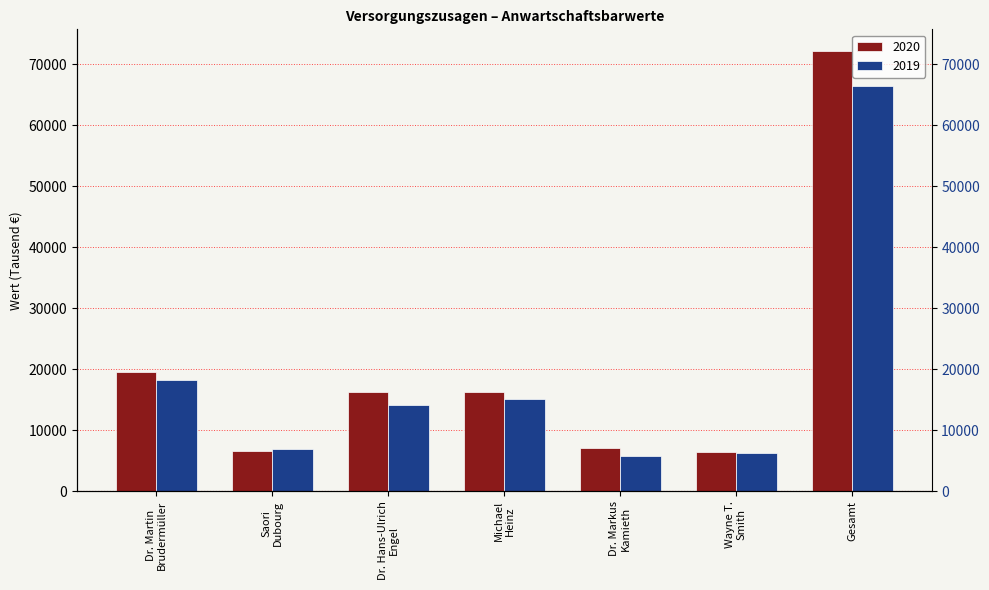

List the series in order of their overall mean, lowest first.

2019, 2020